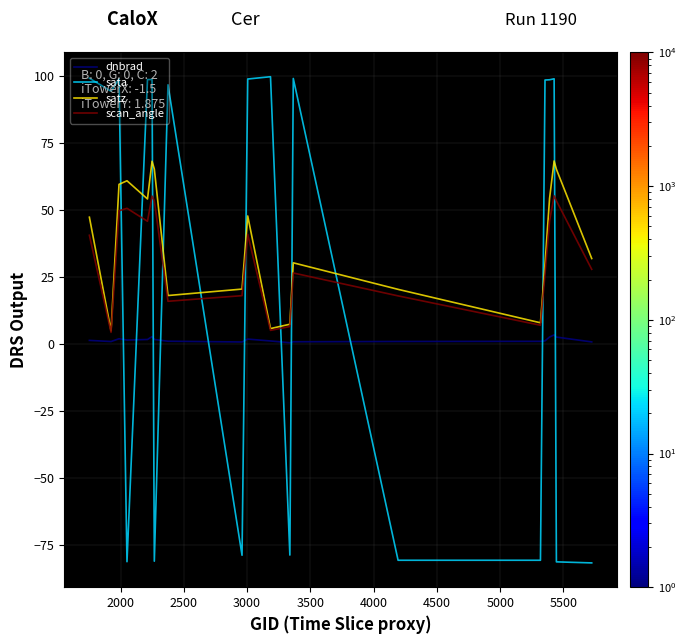

How many positive values does the sata series have?

12